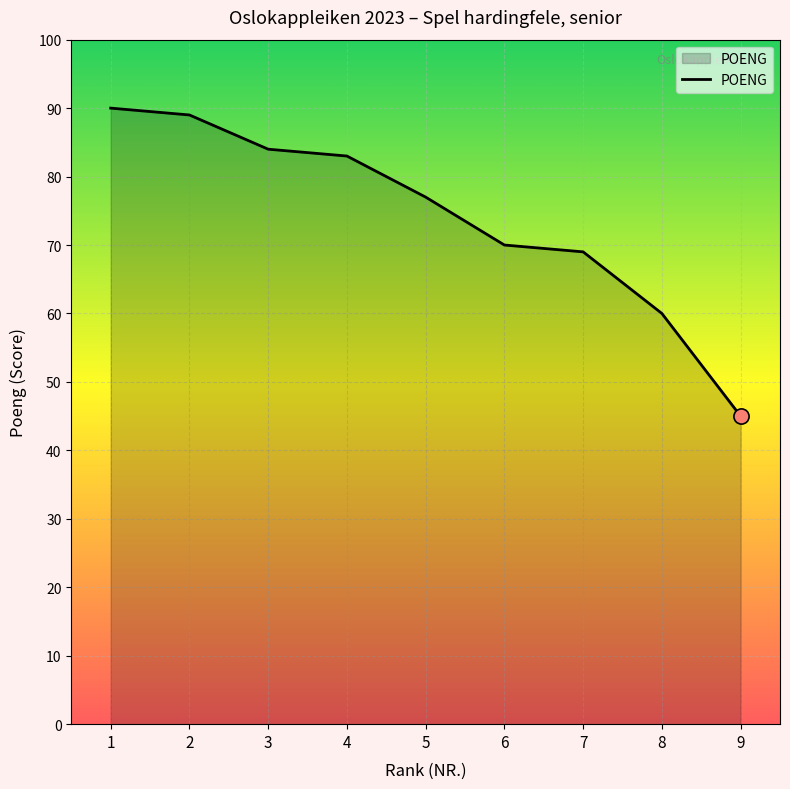

Approximately how many times larger is the value at 9 compared to 4?

0.5